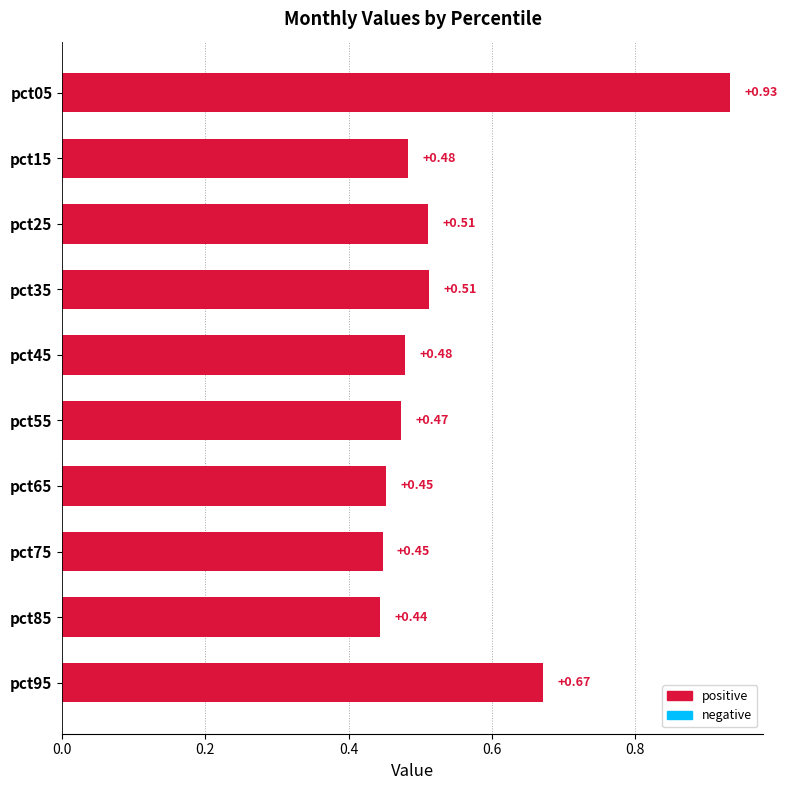

How many categories are shown in the chart?

10